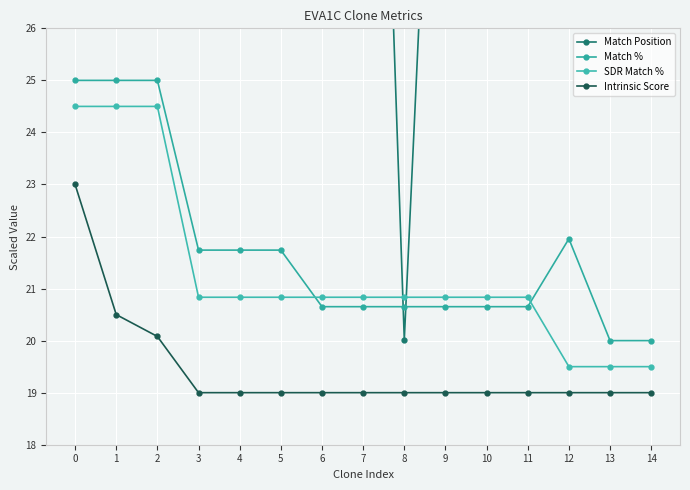

How many times do Match % and SDR Match % cross each other?

2